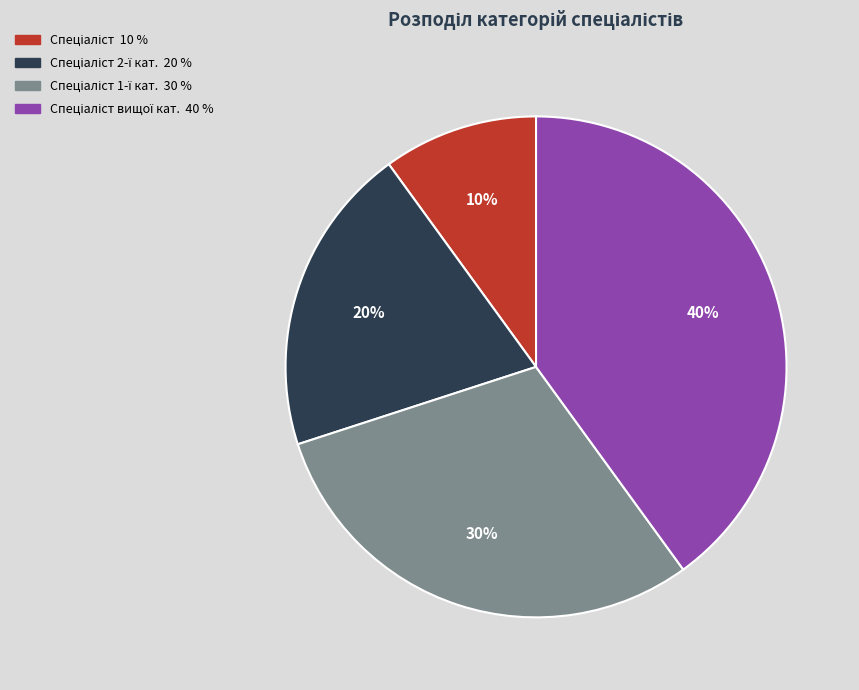

Does any single category account for the majority?

No